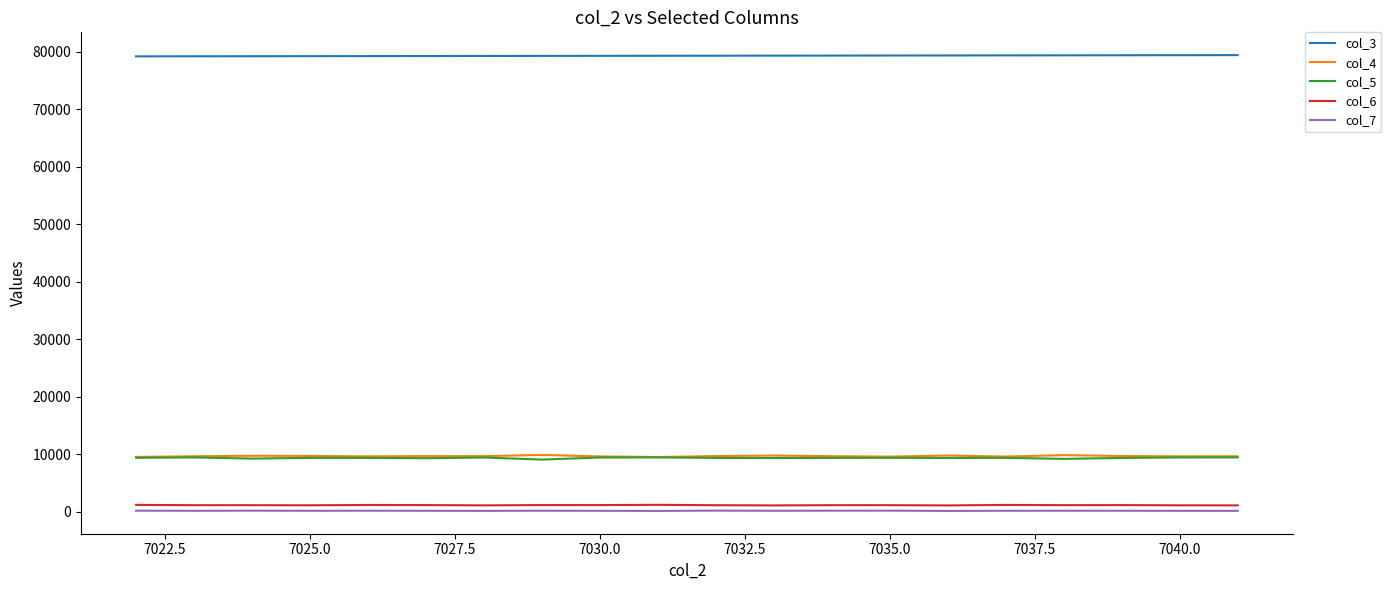

Is this an area chart (filled region under the line)?

No